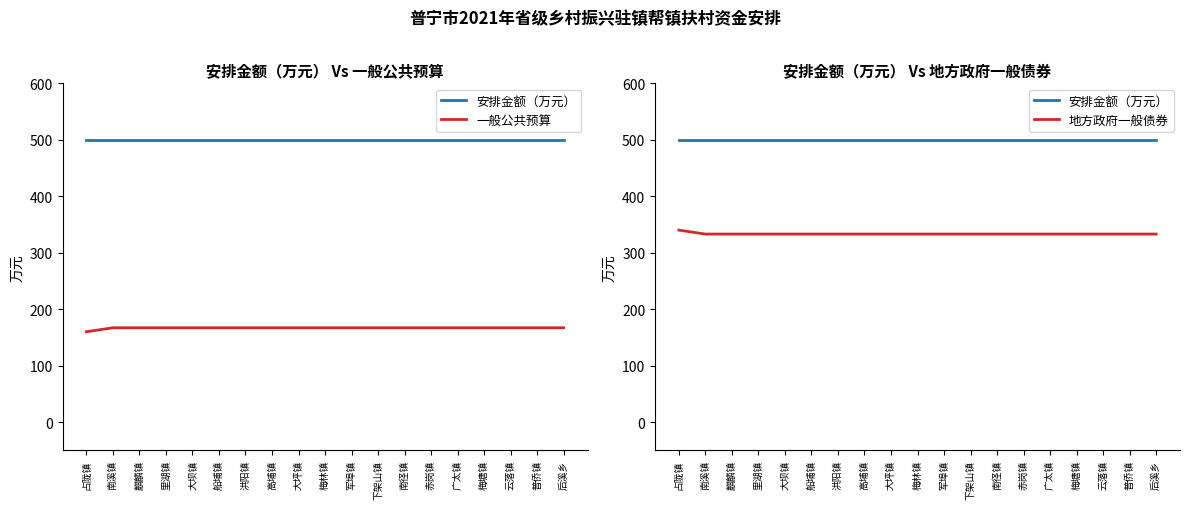

At which label does 地方政府一般债券 reach its minimum?

南溪镇